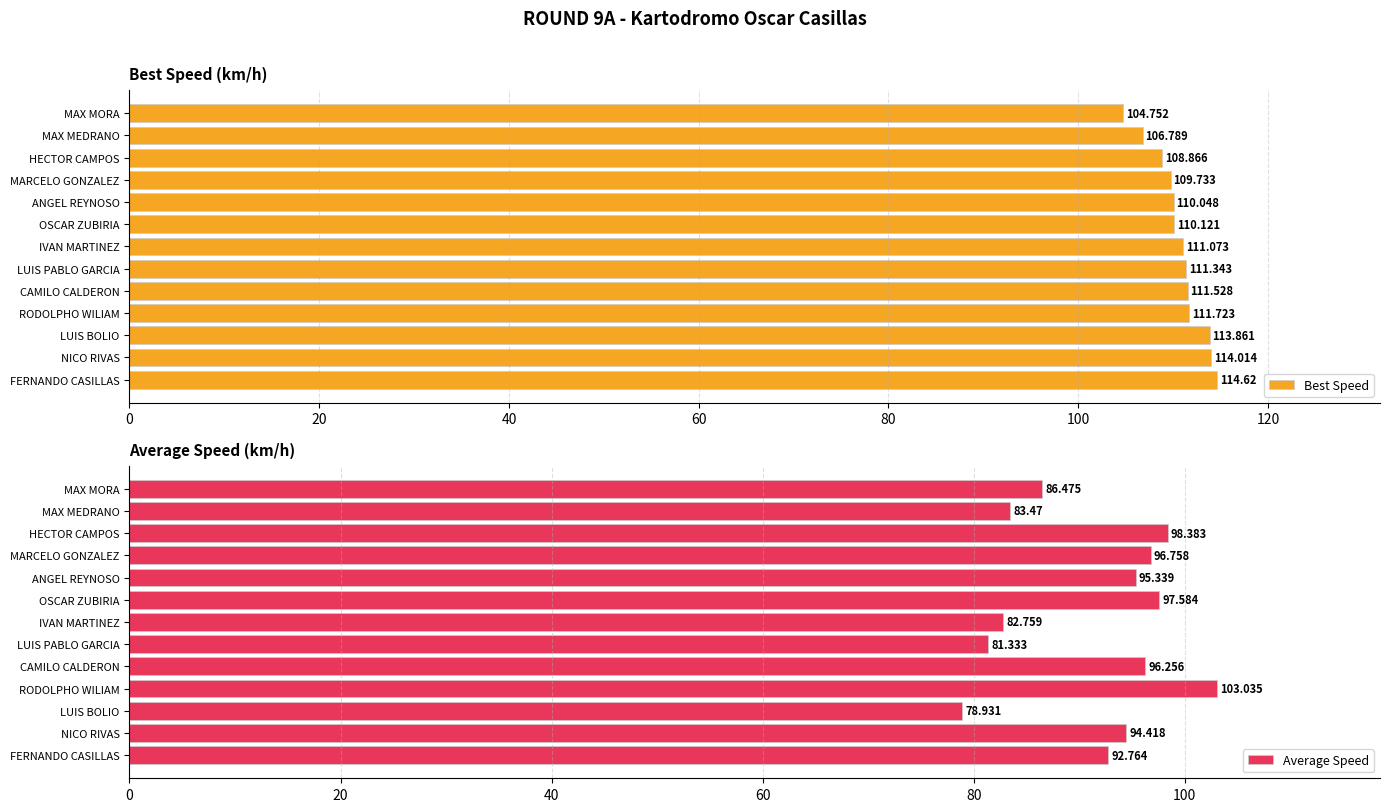

The Best Speed series shows 67.5 at LUIS PABLO GARCIA. True or false?

False